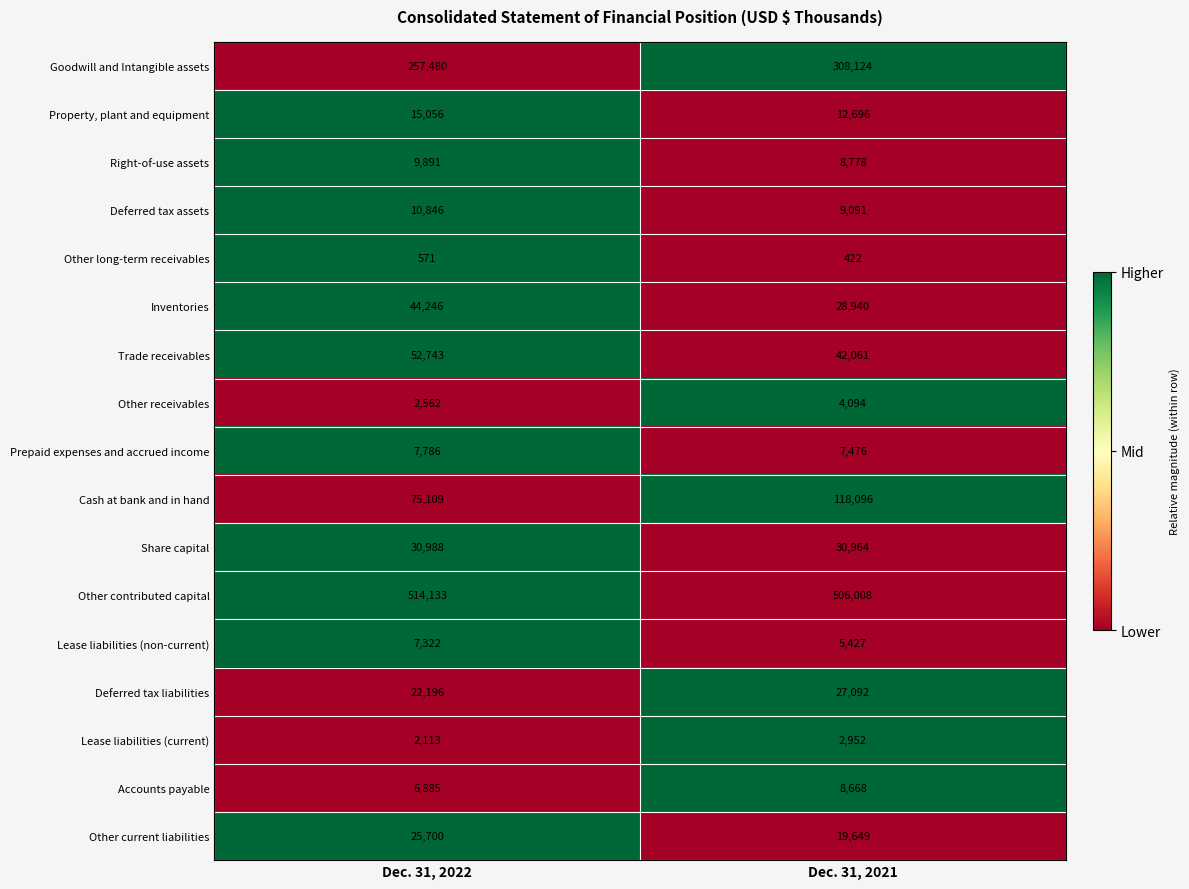

What is the smallest value displayed?

422